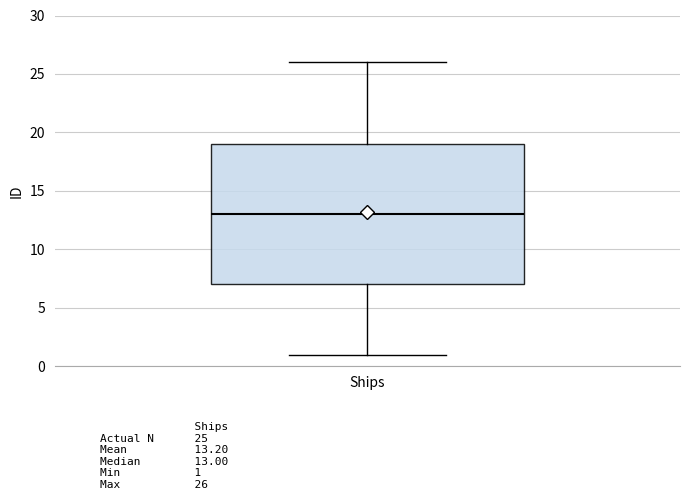

Read this box plot against the y-axis: the position of the median line, the range covered by the box, and the ends of both whiskers. The values are not printed on the chart, so give them approximately, as read against the axis.

median 13, box 7 to 19, whiskers 1 to 26